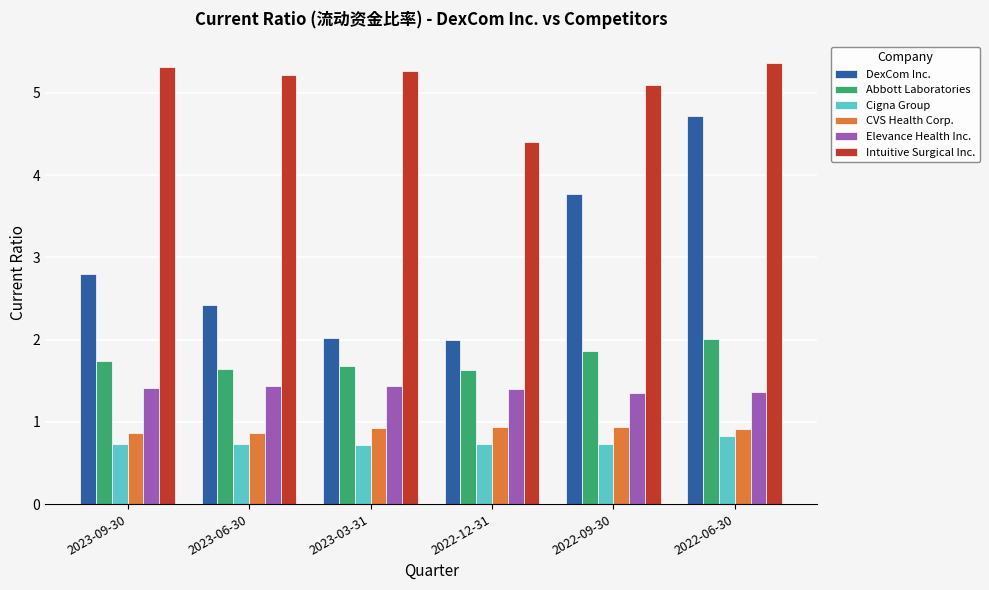

What is the difference between the DexCom Inc. values at 2022-12-31 and 2022-09-30?

1.8